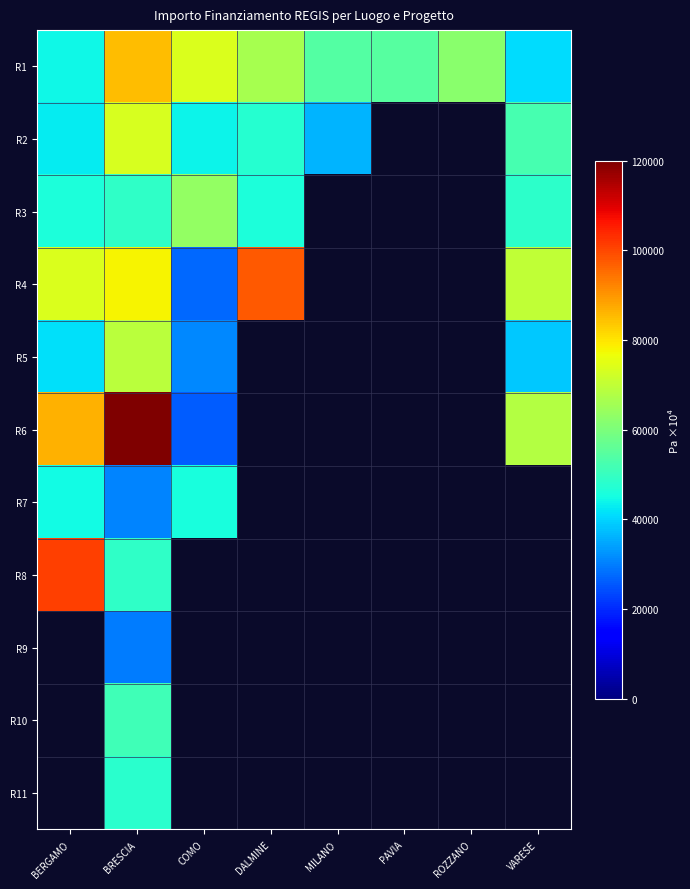

At which category is the sum across all series the highest?

BRESCIA